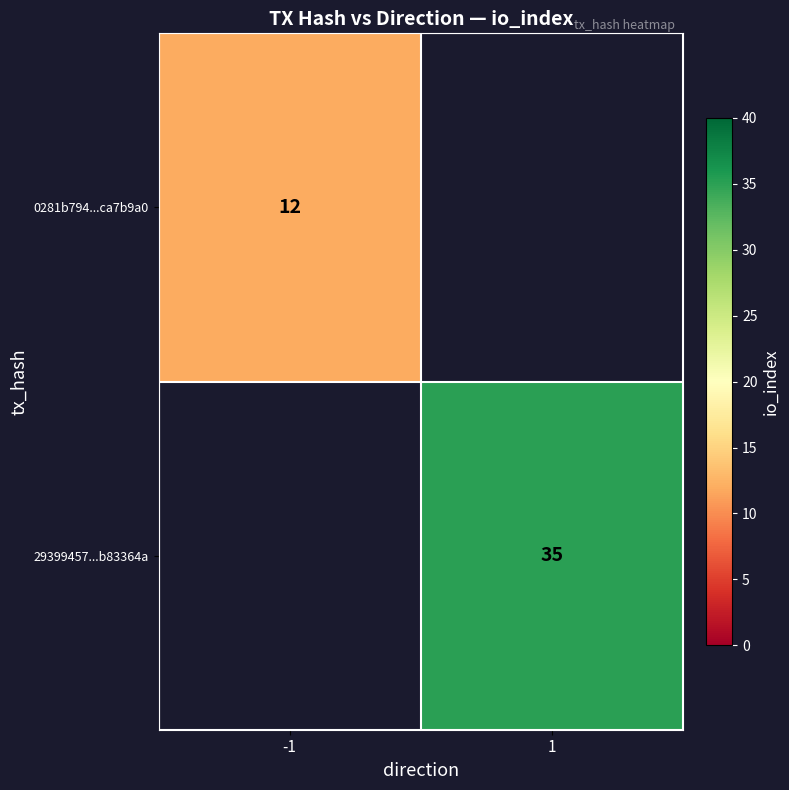

True or false: 29399457...b83364a has a value of 9.6 at 1.

False